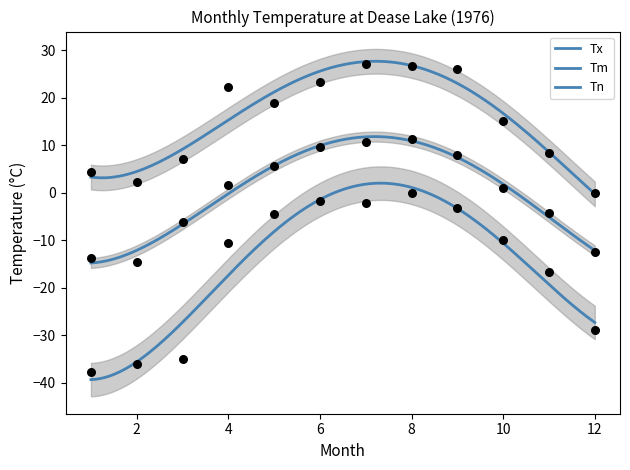

Which series reaches the maximum Y coordinate?

Tx